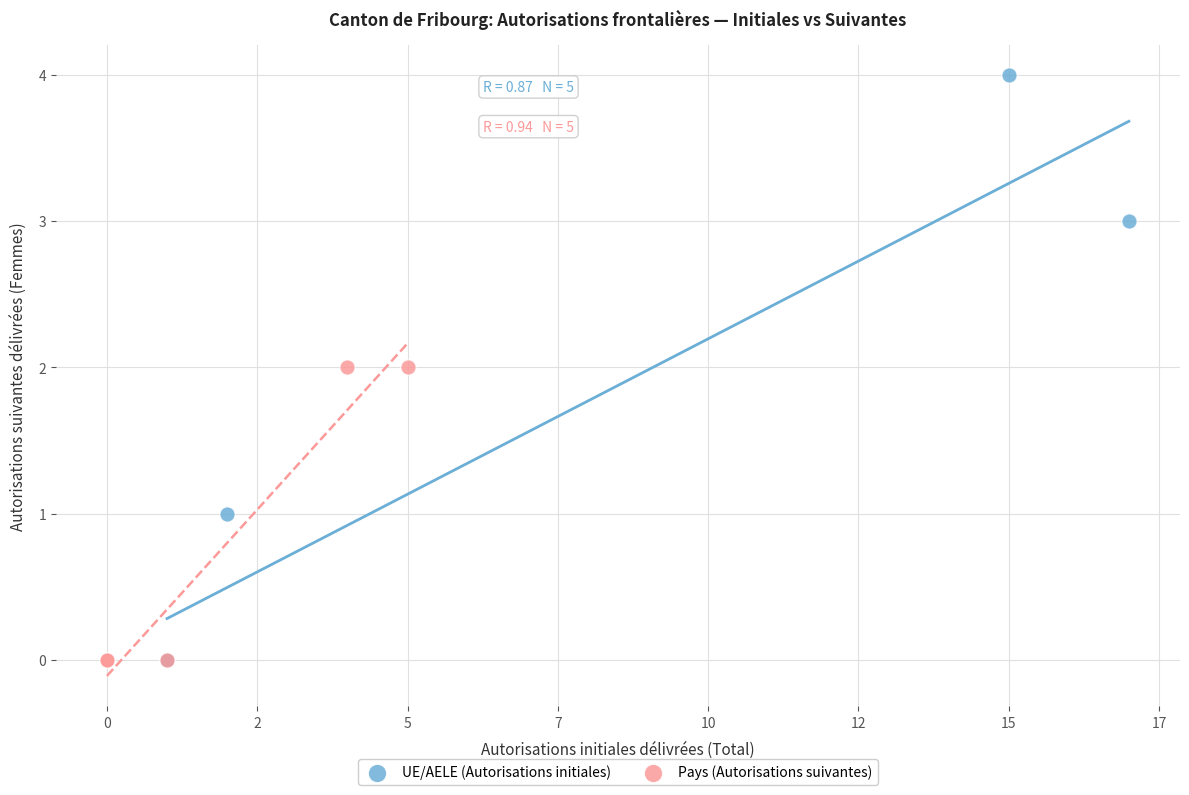

Which series has the widest spread of Y values?

UE/AELE (Autorisations initiales)